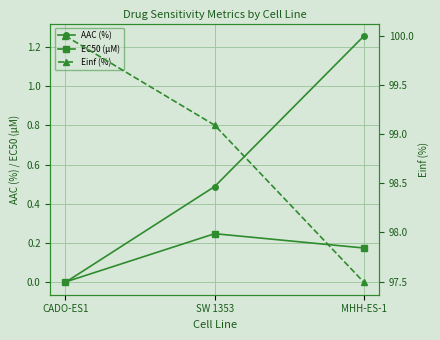

What is the difference between the maximum and minimum values in the EC50 (µM) series?

0.2